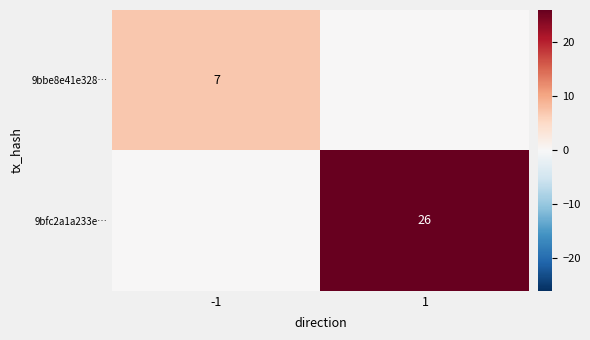

Is it true that 9bfc2a1a233e… equals 11 at 1?

False